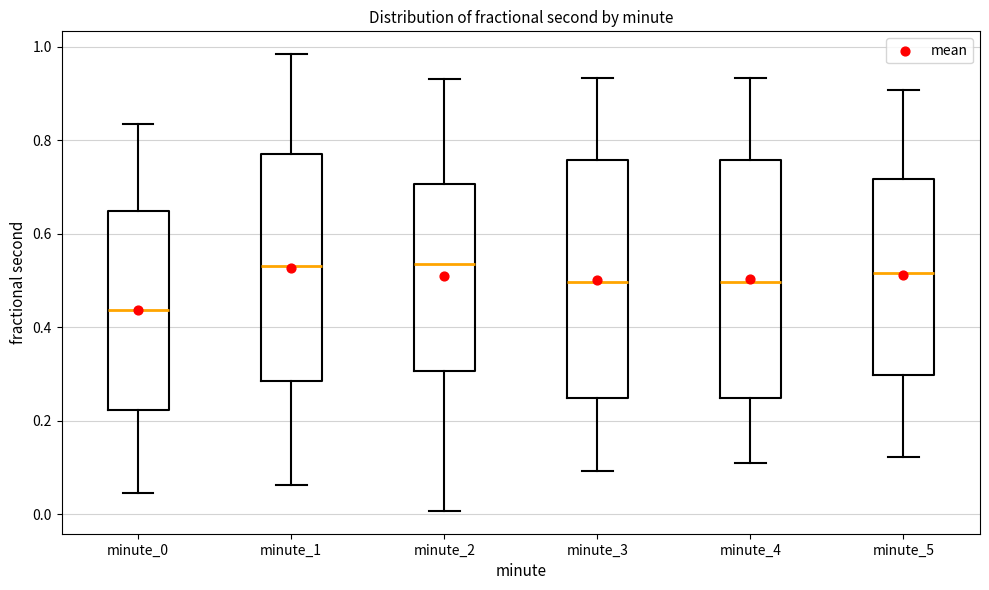

Reading left to right, read every box against the y-axis: the position of its median line, the range the box covers, and the ends of its whiskers. The values are not printed on the chart, so give them approximately, as read against the axis.

minute_0: median 0.44, box 0.22 to 0.64, whiskers 0.04 to 0.84
minute_1: median 0.54, box 0.28 to 0.78, whiskers 0.06 to 0.98
minute_2: median 0.54, box 0.30 to 0.70, whiskers 0.00 to 0.94
minute_3: median 0.50, box 0.24 to 0.76, whiskers 0.10 to 0.94
minute_4: median 0.50, box 0.24 to 0.76, whiskers 0.10 to 0.94
minute_5: median 0.52, box 0.30 to 0.72, whiskers 0.12 to 0.90